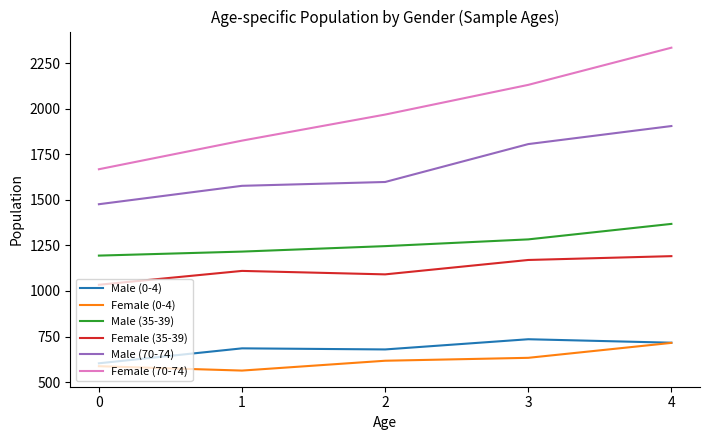

True or false: Female (0-4) and Male (70-74) intersect in this chart.

False